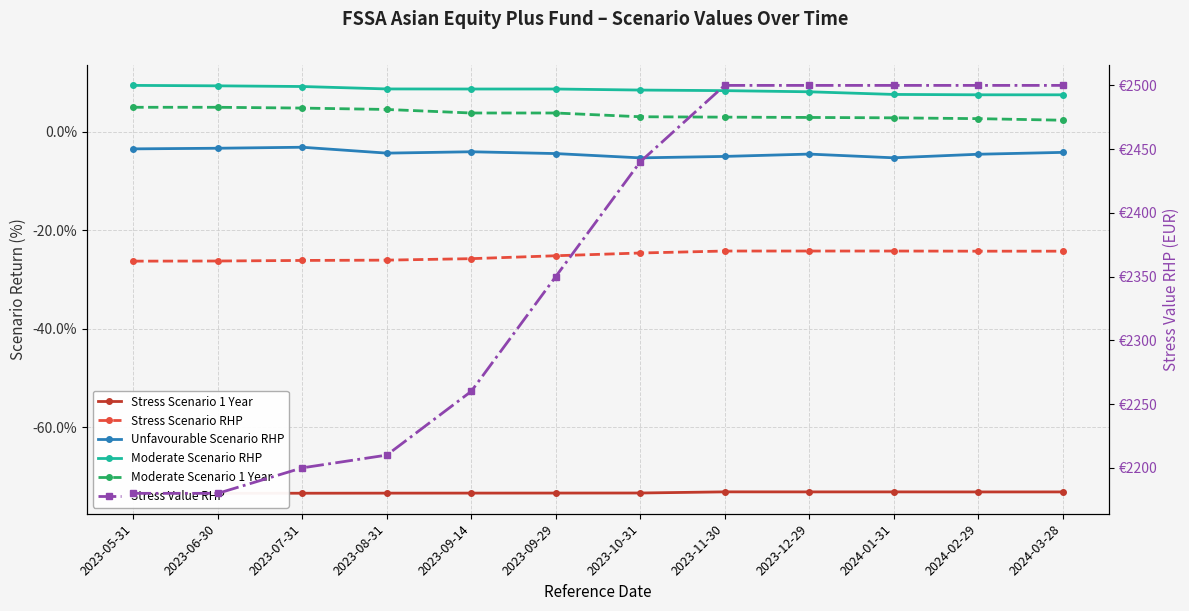

The Moderate Scenario RHP series shows 9.3 at 2023-06-30. True or false?

True